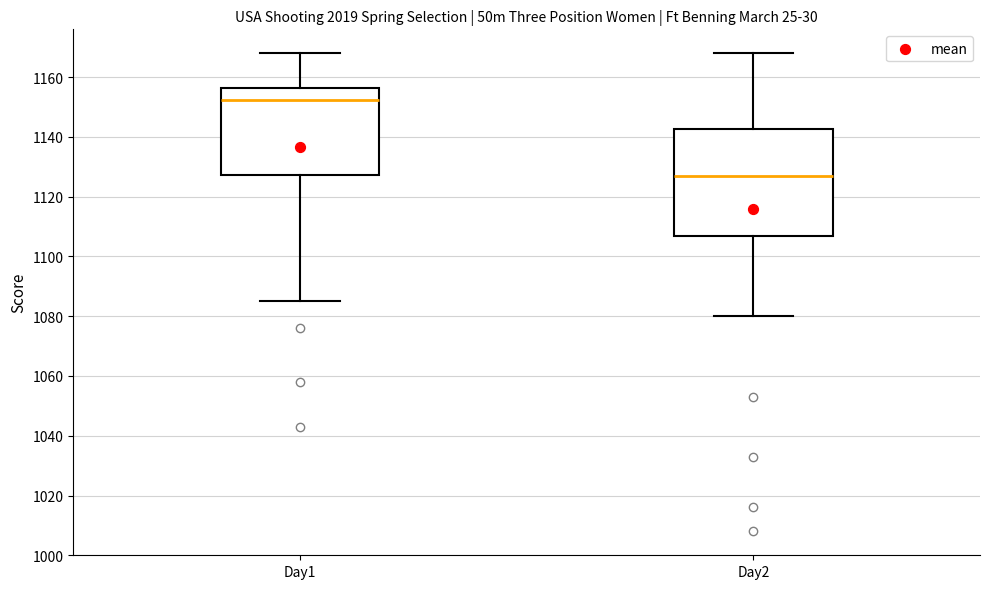

Comparing the boxes themselves (not the whiskers), which one is the tallest?

Day2